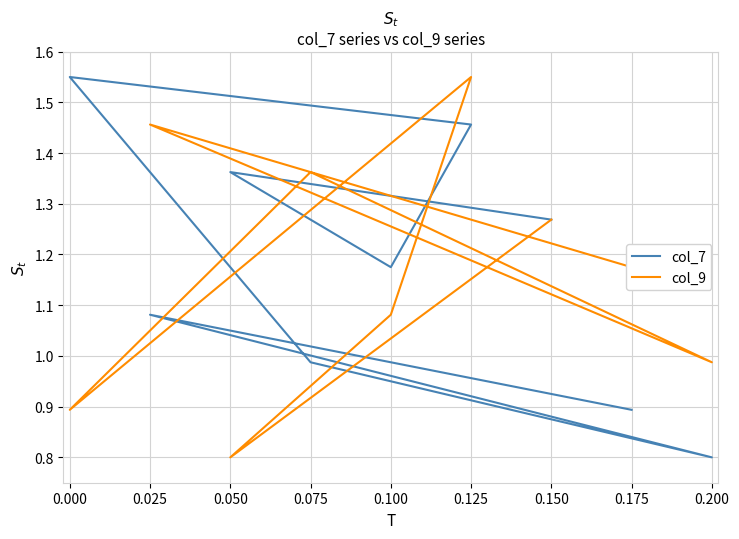

Which series ends up on top after the final intersection of col_9 and col_7?

col_7